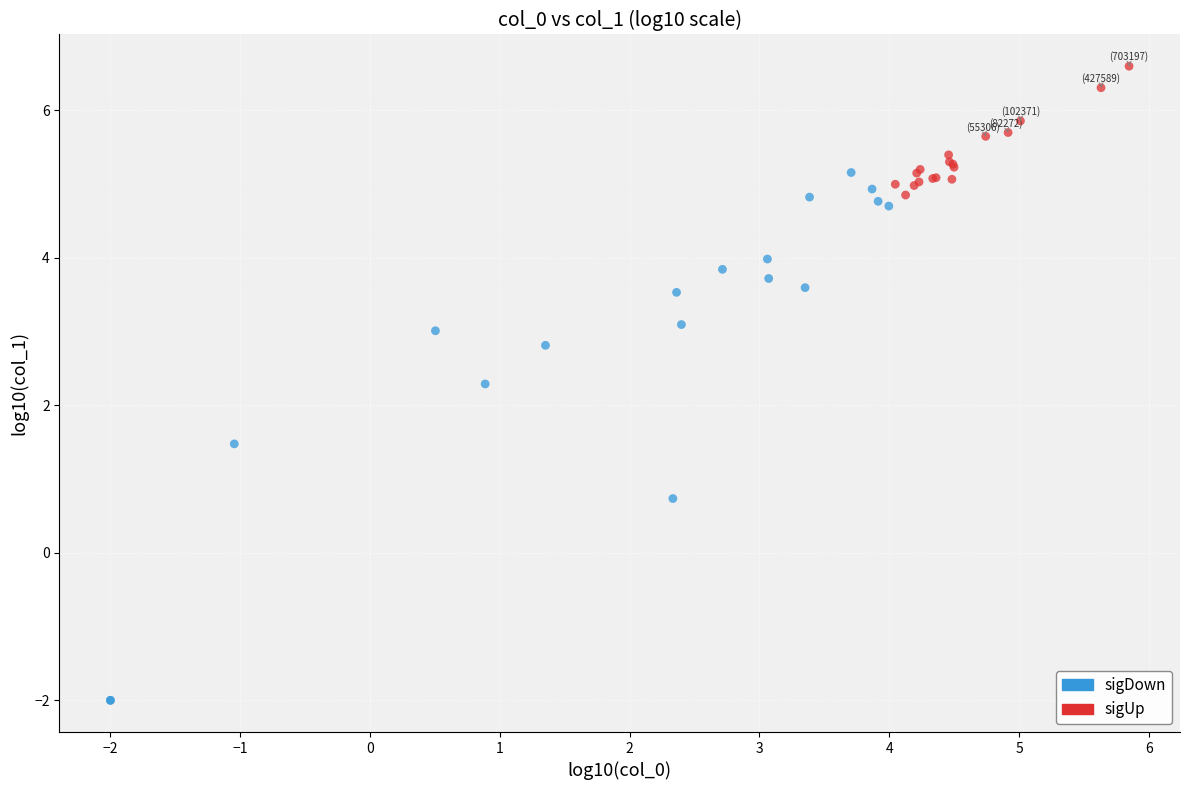

Which series reaches the maximum Y coordinate?

sigUp